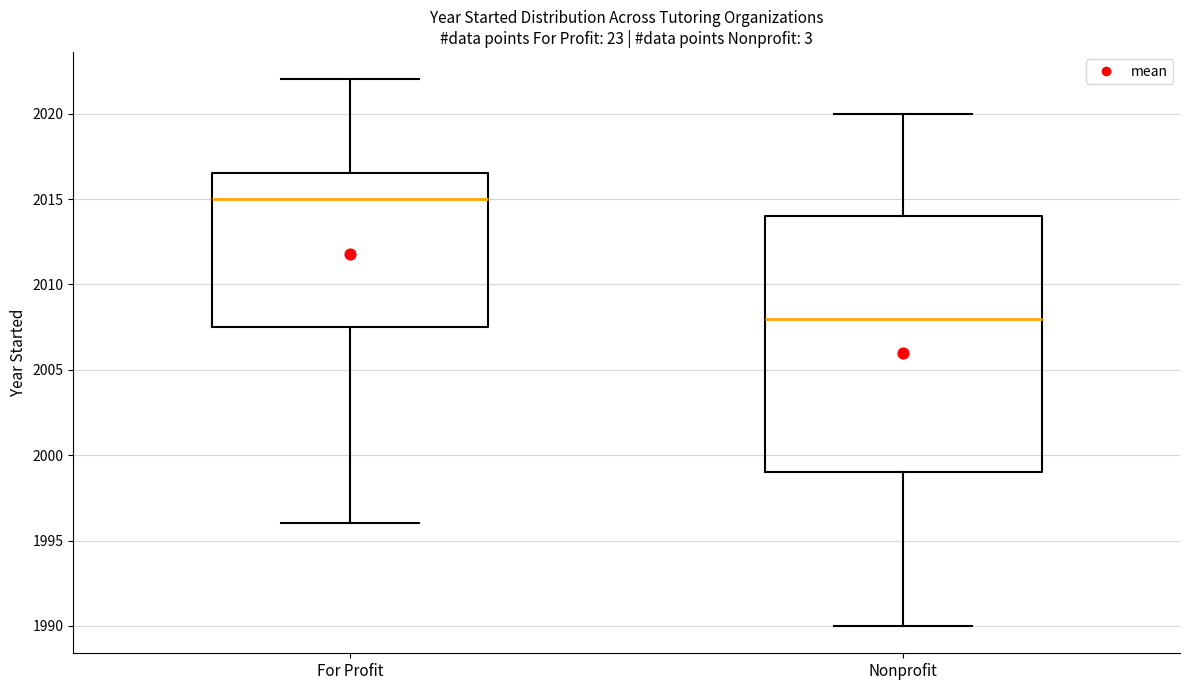

Which box's median line is the highest?

For Profit